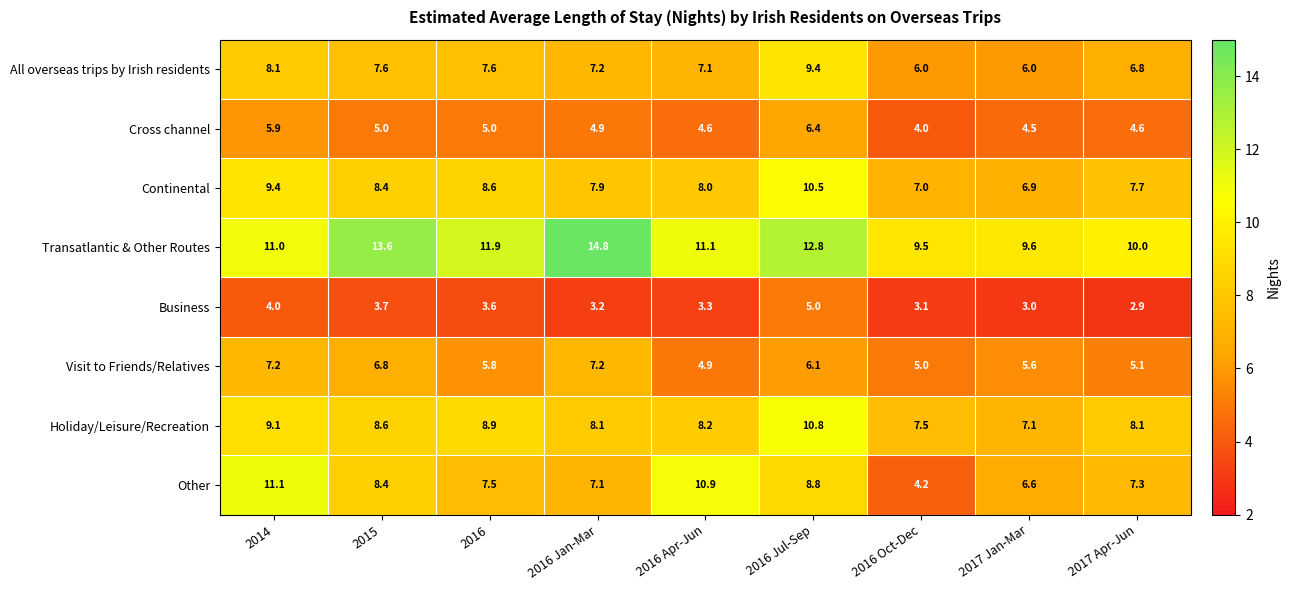

At which label does All overseas trips by Irish residents first exceed 7?

2014